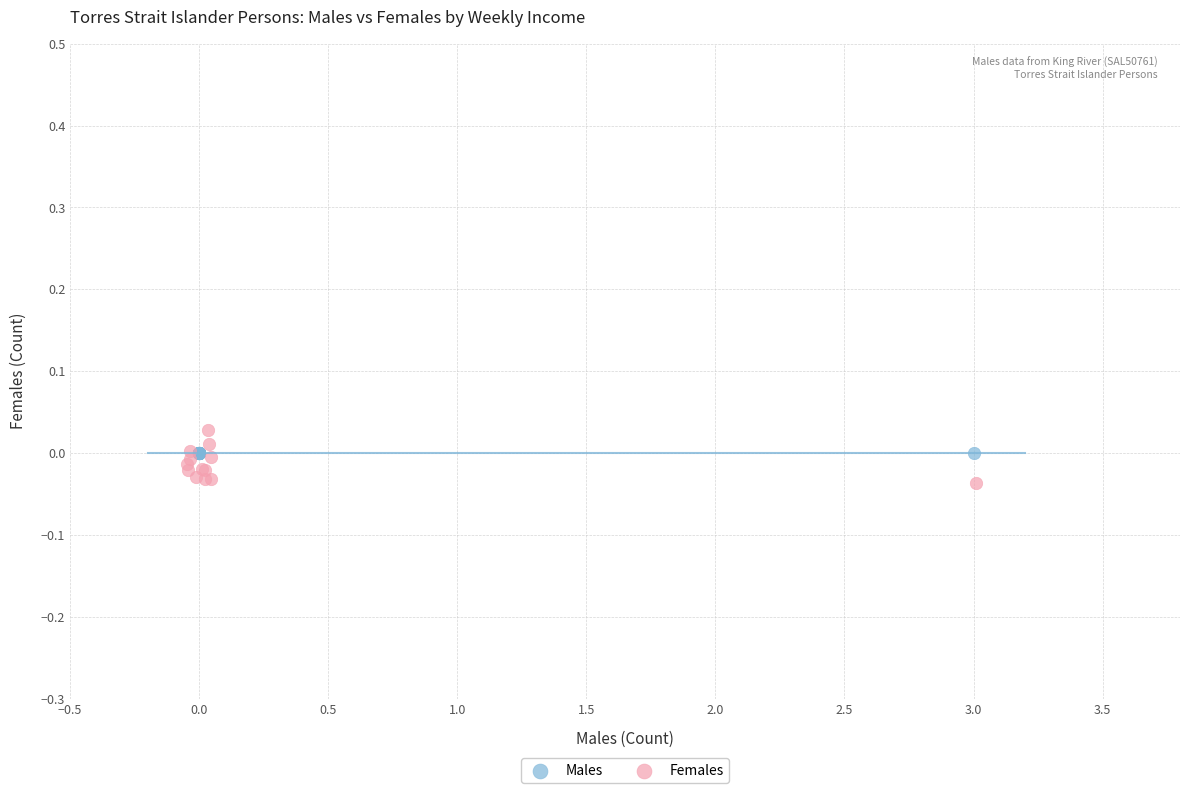

Which series reaches the minimum Y coordinate?

Females